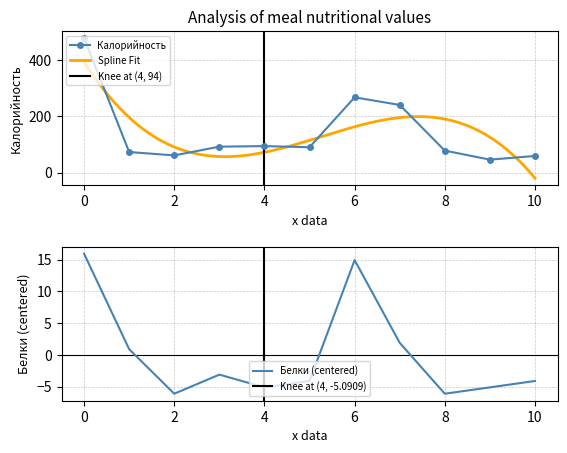

True or false: Калорийность has a value of 477 at 0.

True